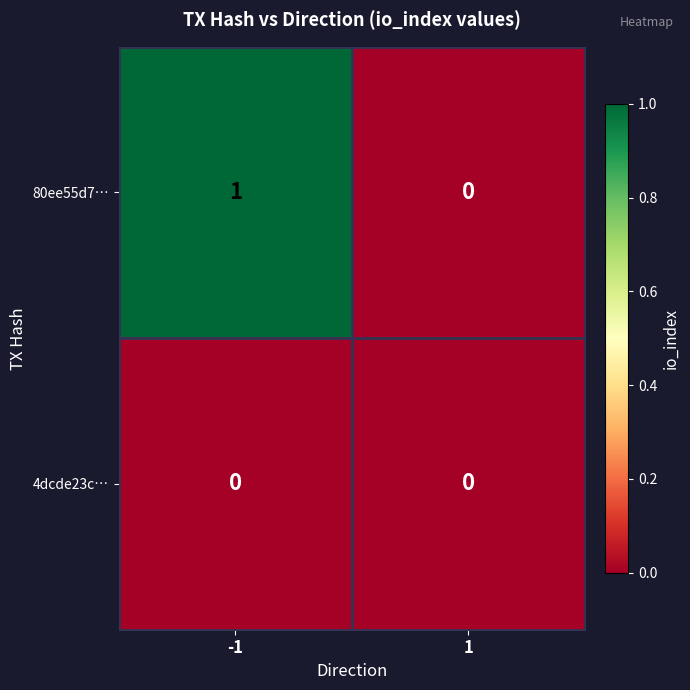

Which series has the widest spread of values?

80ee55d7…